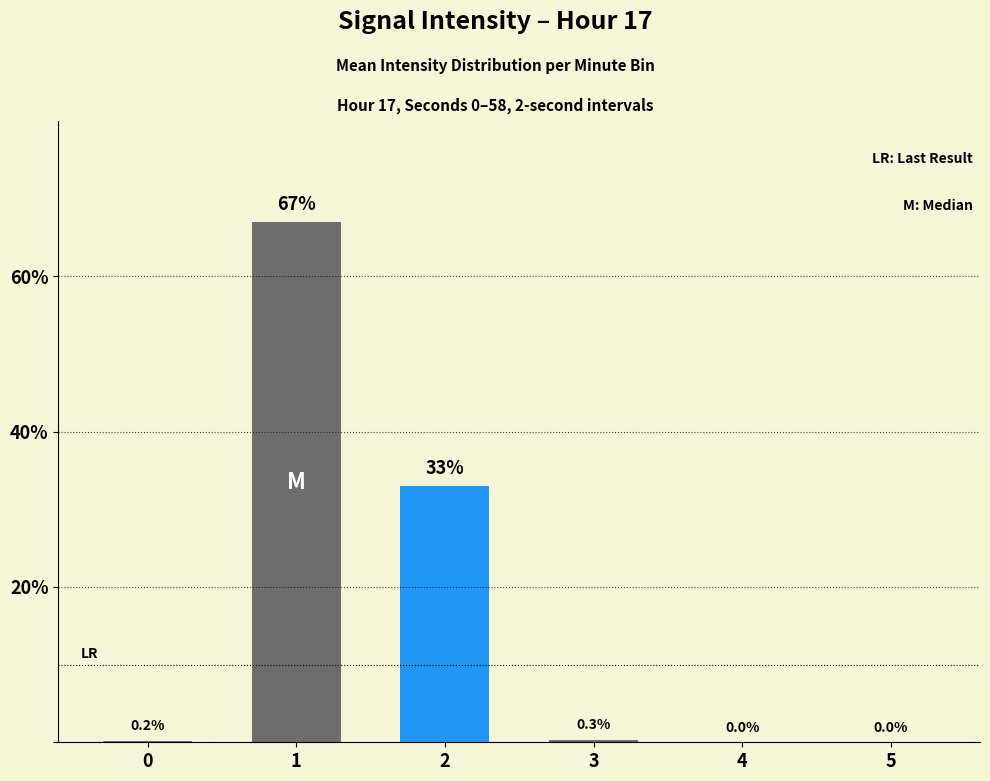

What value does the data have at 3?

0.3